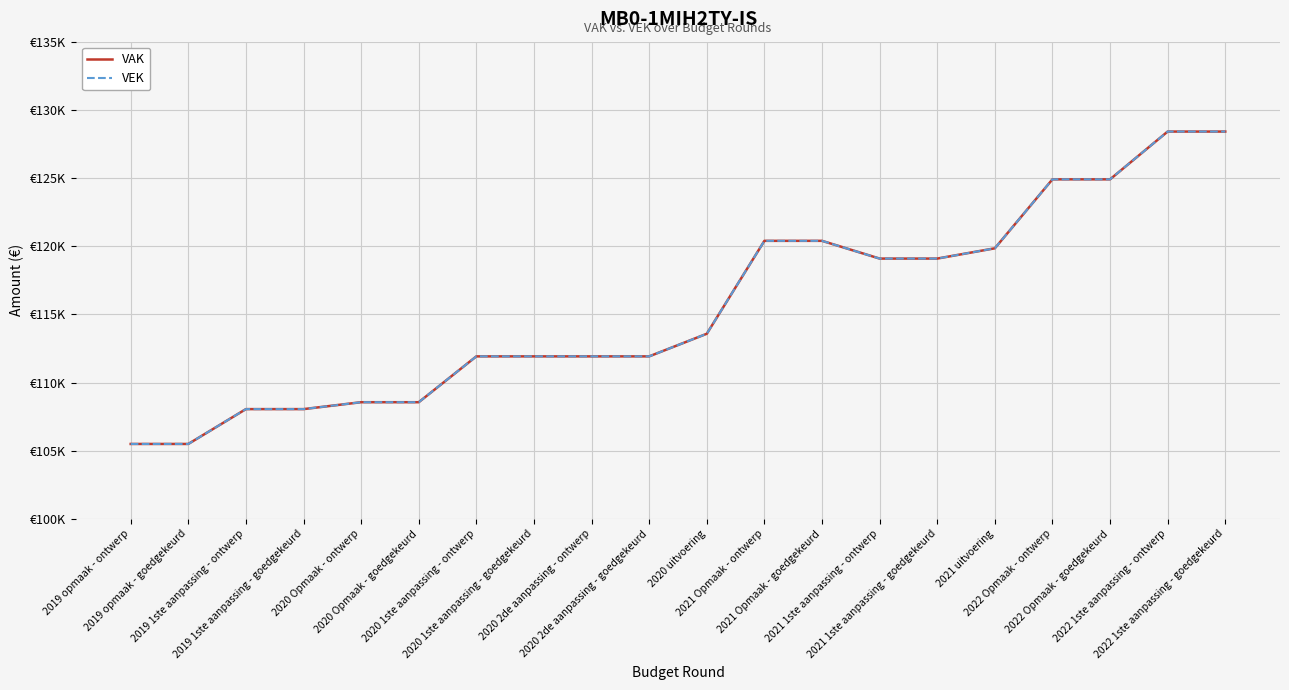

Which series has the largest total across all categories?

VAK